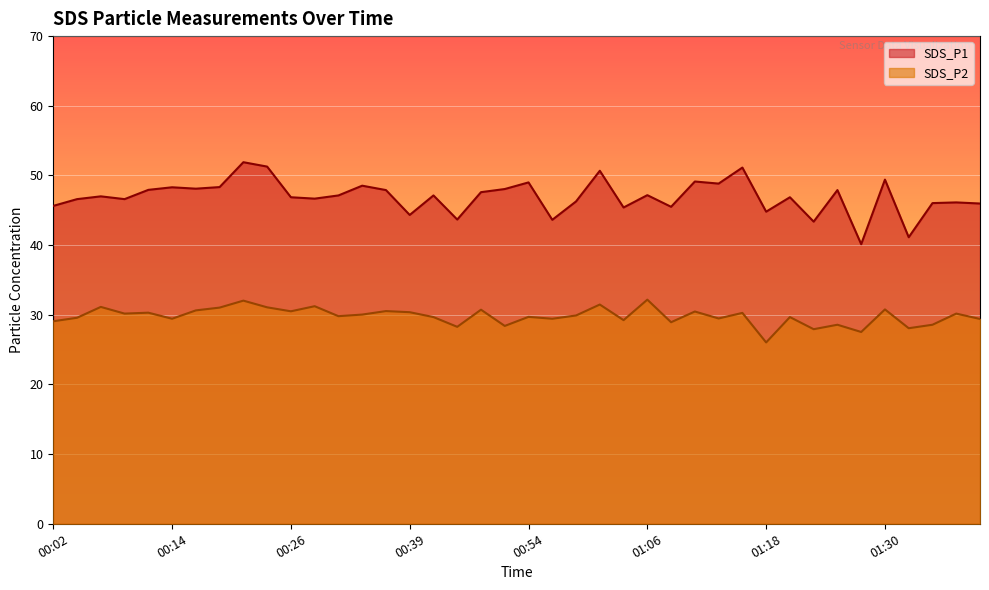

At how many categories does at least one series exceed 31?

40